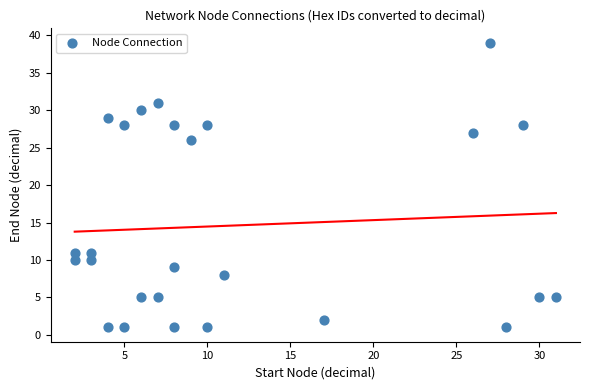

What is the range of Y values (max minus min)?

38